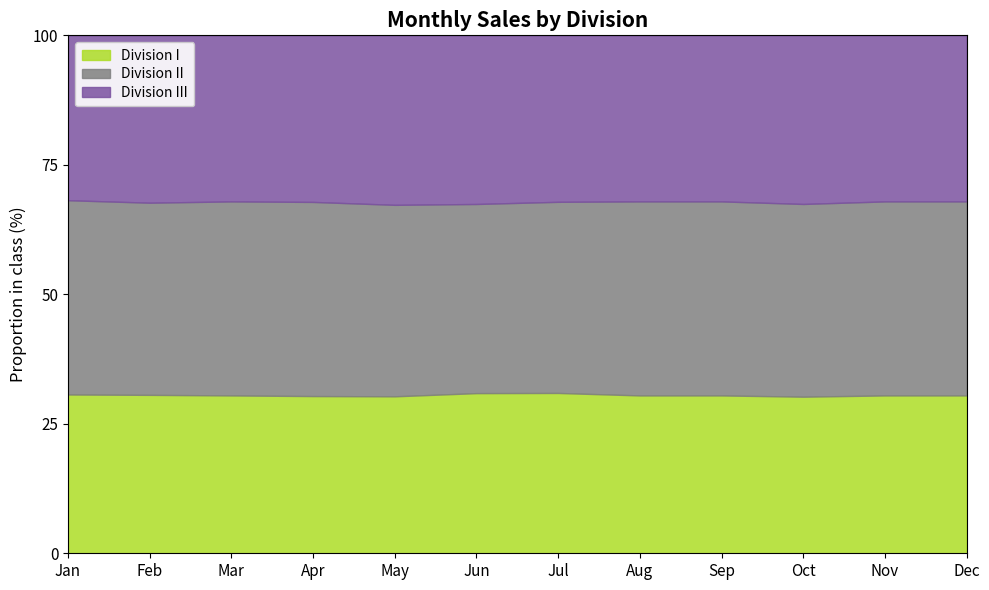

What is the sum of the Division I values at Mar and Apr?

60.8